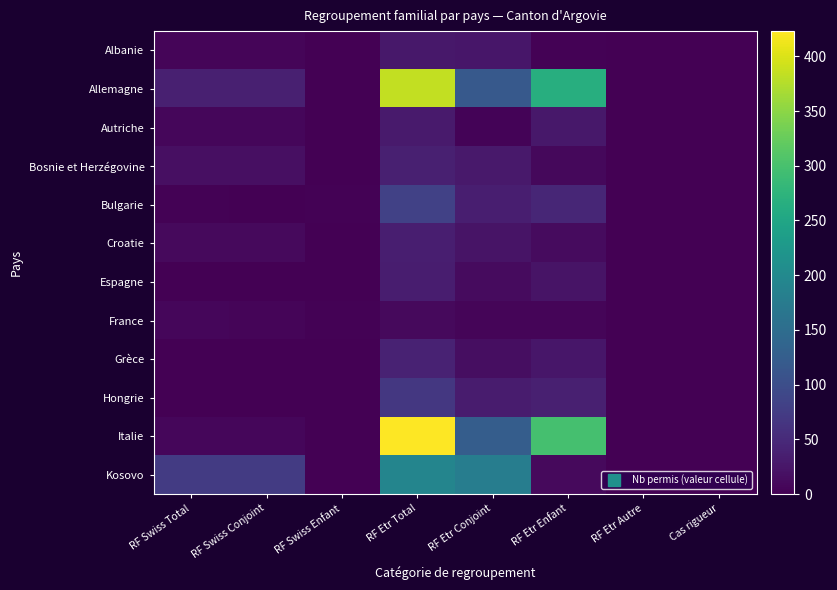

Reading left to right, what are all the values shown in this chart?

Albanie: RF Swiss Total=6	RF Swiss Conjoint=6	RF Swiss Enfant=0	RF Etr Total=27	RF Etr Conjoint=25	RF Etr Enfant=2	RF Etr Autre=0	Cas rigueur=0
Allemagne: RF Swiss Total=38	RF Swiss Conjoint=37	RF Swiss Enfant=1	RF Etr Total=384	RF Etr Conjoint=118	RF Etr Enfant=266	RF Etr Autre=0	Cas rigueur=0
Autriche: RF Swiss Total=7	RF Swiss Conjoint=7	RF Swiss Enfant=0	RF Etr Total=31	RF Etr Conjoint=4	RF Etr Enfant=27	RF Etr Autre=0	Cas rigueur=0
Bosnie et Herzégovine: RF Swiss Total=18	RF Swiss Conjoint=18	RF Swiss Enfant=0	RF Etr Total=38	RF Etr Conjoint=29	RF Etr Enfant=9	RF Etr Autre=0	Cas rigueur=0
Bulgarie: RF Swiss Total=3	RF Swiss Conjoint=1	RF Swiss Enfant=2	RF Etr Total=81	RF Etr Conjoint=35	RF Etr Enfant=46	RF Etr Autre=0	Cas rigueur=0
Croatie: RF Swiss Total=11	RF Swiss Conjoint=11	RF Swiss Enfant=0	RF Etr Total=35	RF Etr Conjoint=23	RF Etr Enfant=12	RF Etr Autre=0	Cas rigueur=0
Espagne: RF Swiss Total=1	RF Swiss Conjoint=1	RF Swiss Enfant=0	RF Etr Total=34	RF Etr Conjoint=12	RF Etr Enfant=22	RF Etr Autre=0	Cas rigueur=0
France: RF Swiss Total=7	RF Swiss Conjoint=5	RF Swiss Enfant=2	RF Etr Total=11	RF Etr Conjoint=6	RF Etr Enfant=5	RF Etr Autre=0	Cas rigueur=0
Grèce: RF Swiss Total=0	RF Swiss Conjoint=0	RF Swiss Enfant=0	RF Etr Total=40	RF Etr Conjoint=15	RF Etr Enfant=25	RF Etr Autre=0	Cas rigueur=0
Hongrie: RF Swiss Total=1	RF Swiss Conjoint=1	RF Swiss Enfant=0	RF Etr Total=69	RF Etr Conjoint=32	RF Etr Enfant=37	RF Etr Autre=0	Cas rigueur=0
Italie: RF Swiss Total=7	RF Swiss Conjoint=7	RF Swiss Enfant=0	RF Etr Total=423	RF Etr Conjoint=125	RF Etr Enfant=298	RF Etr Autre=0	Cas rigueur=0
Kosovo: RF Swiss Total=74	RF Swiss Conjoint=74	RF Swiss Enfant=0	RF Etr Total=192	RF Etr Conjoint=180	RF Etr Enfant=11	RF Etr Autre=0	Cas rigueur=1